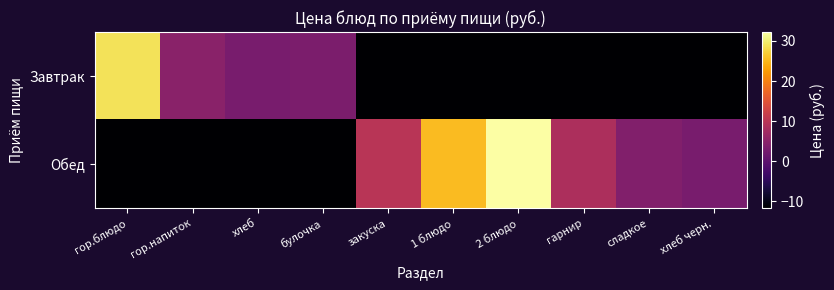

What is the total value across all series at 1 блюдо?

13.7